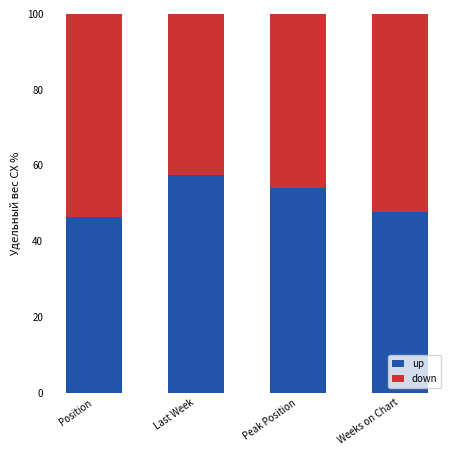

What is the total value across all series at Weeks on Chart?

100.0